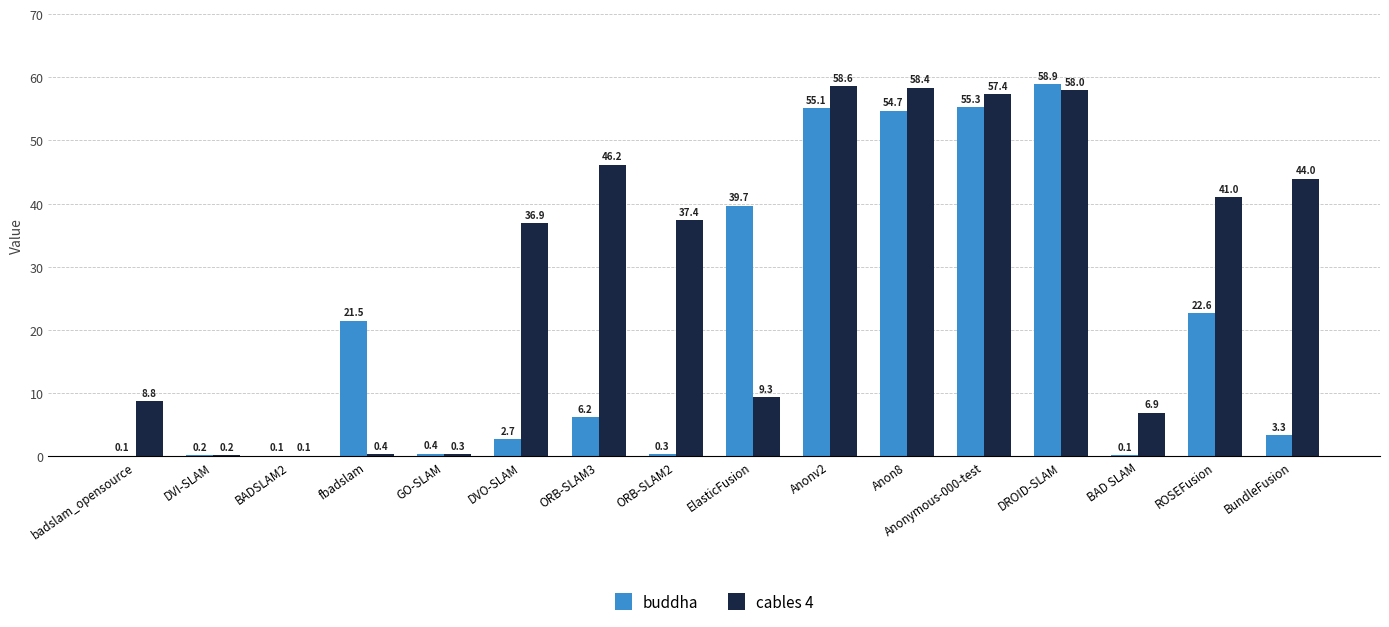

Where does the cables 4 series first go above 37?

ORB-SLAM3